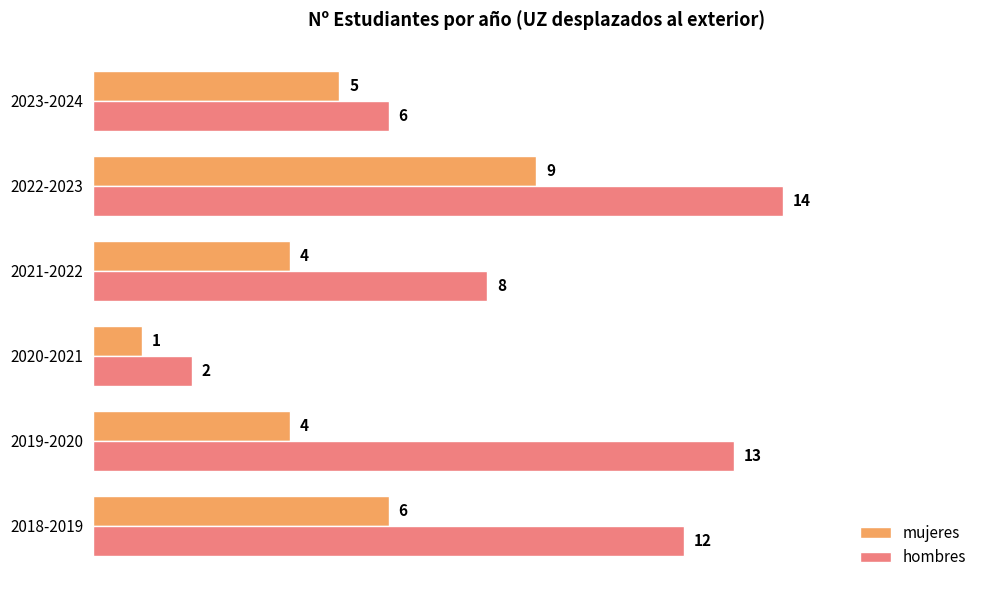

At which category is the sum across all series the highest?

2022-2023